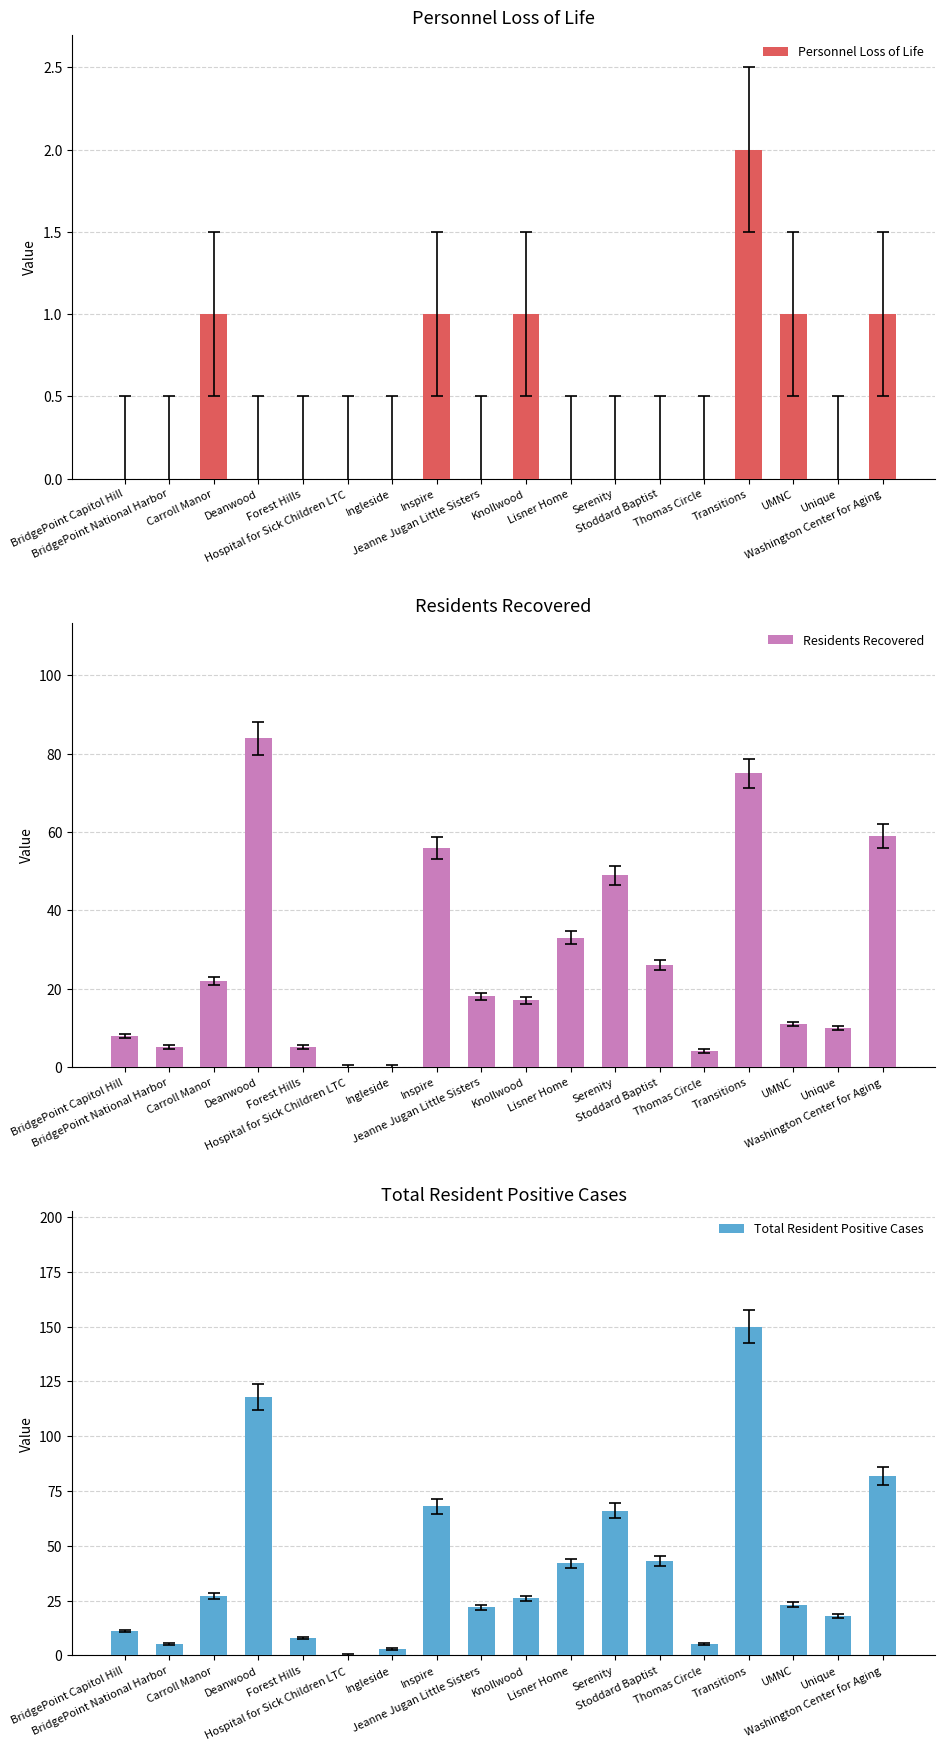

What is the difference between the highest and lowest values at Lisner Home?

42